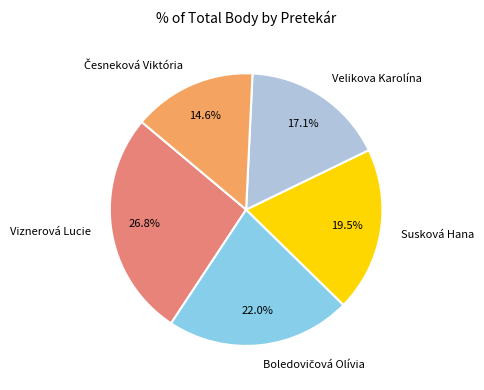

Is there a majority slice in this chart?

No